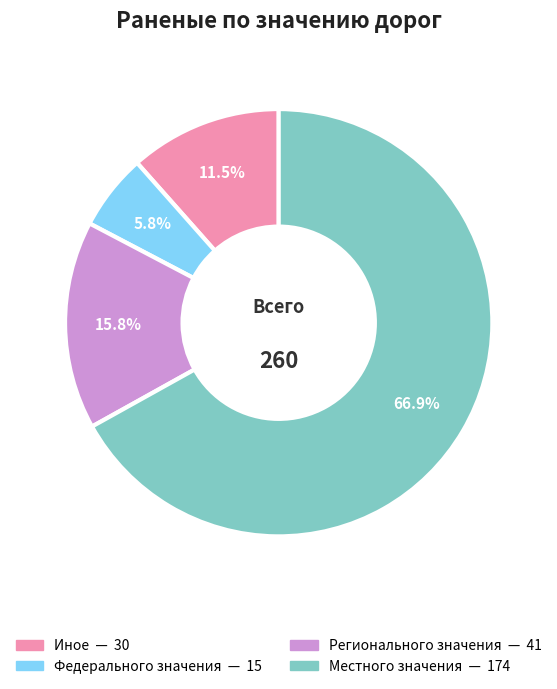

Is it true that Местного значения is 67% of the pie?

True